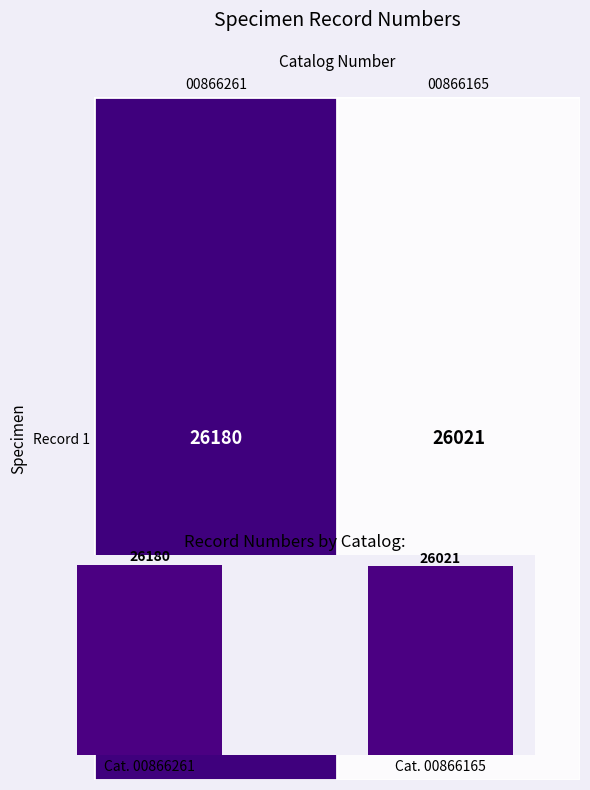

What is the approximate value at Cat. 00866261, to the nearest 5?

26180